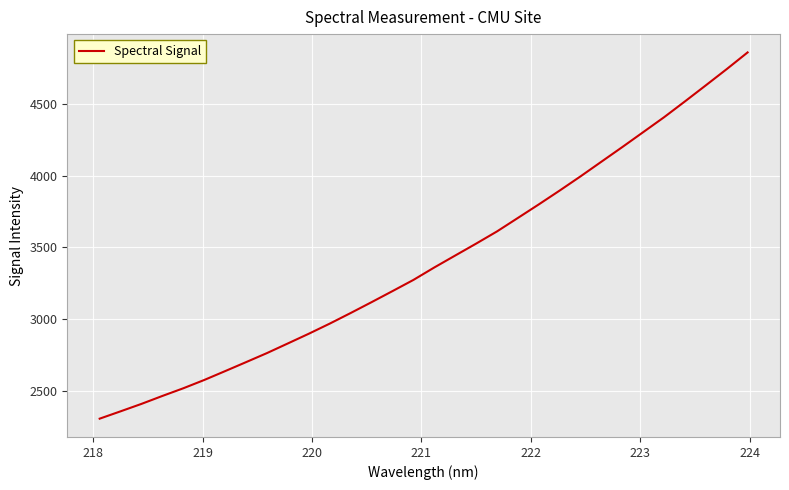

What is the smallest value displayed?

2304.1